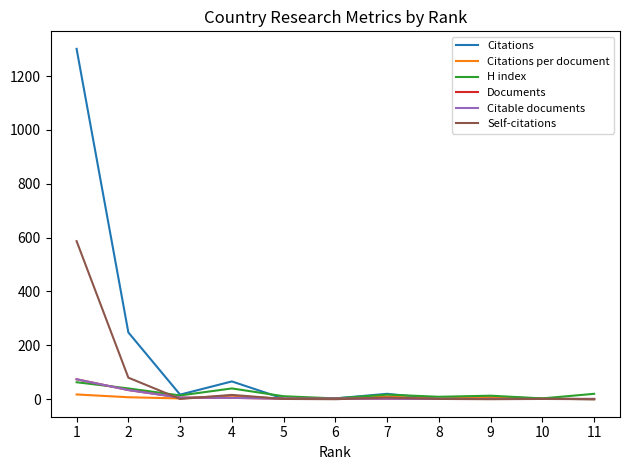

What is the difference between the second highest and second lowest values in the Citable documents series?

33.0